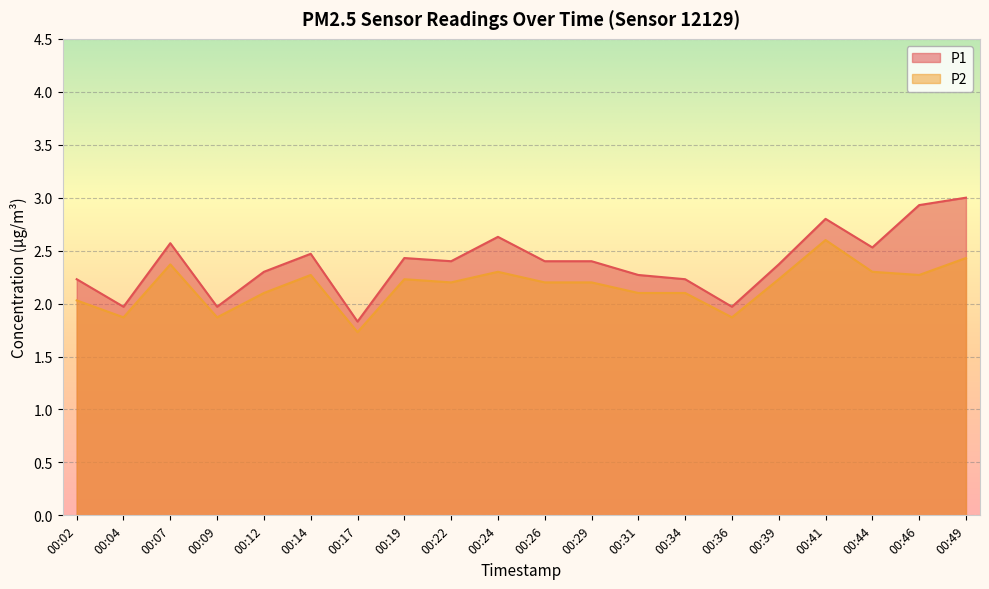

Which has a higher value, 00:22 or 00:07?

00:07